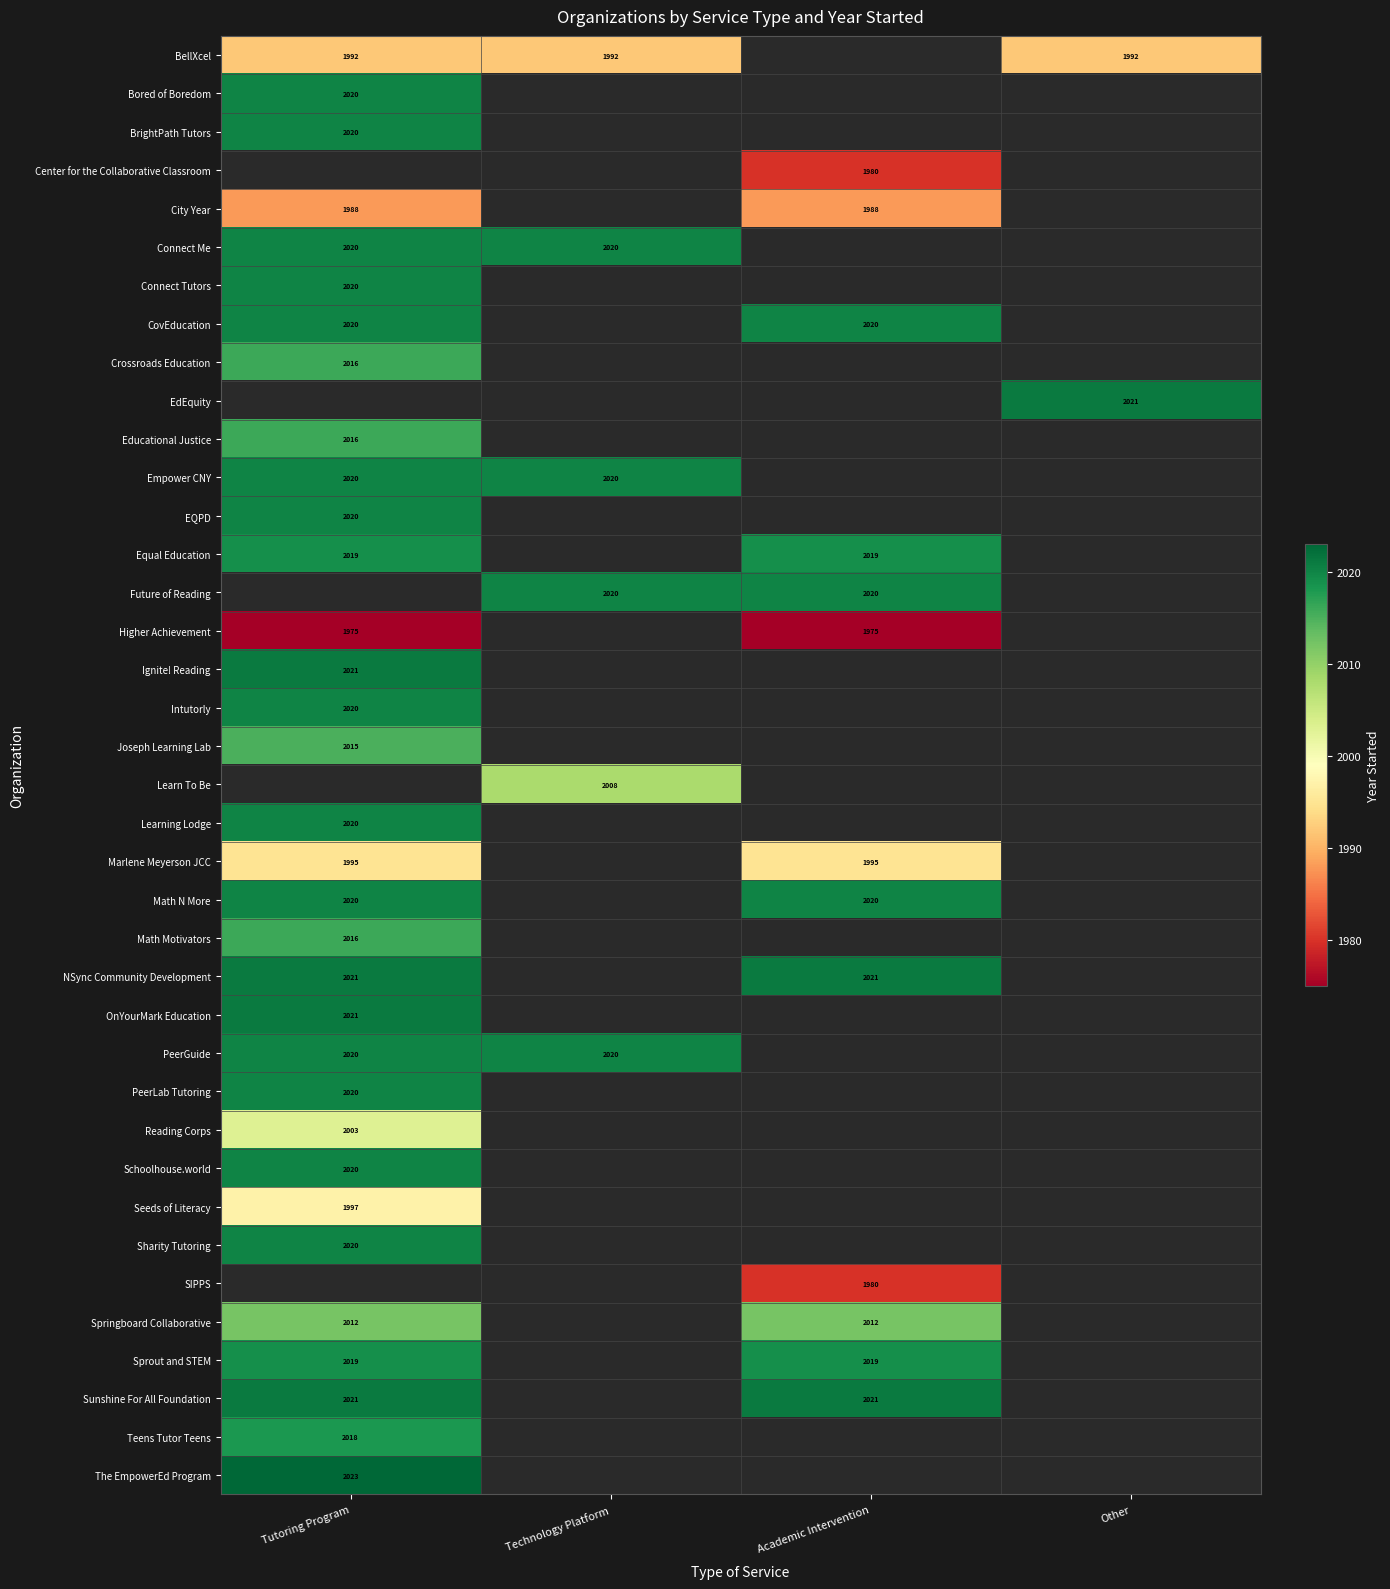

Is the value of Intutorly at Other greater than the value of Empower CNY at Technology Platform?

No